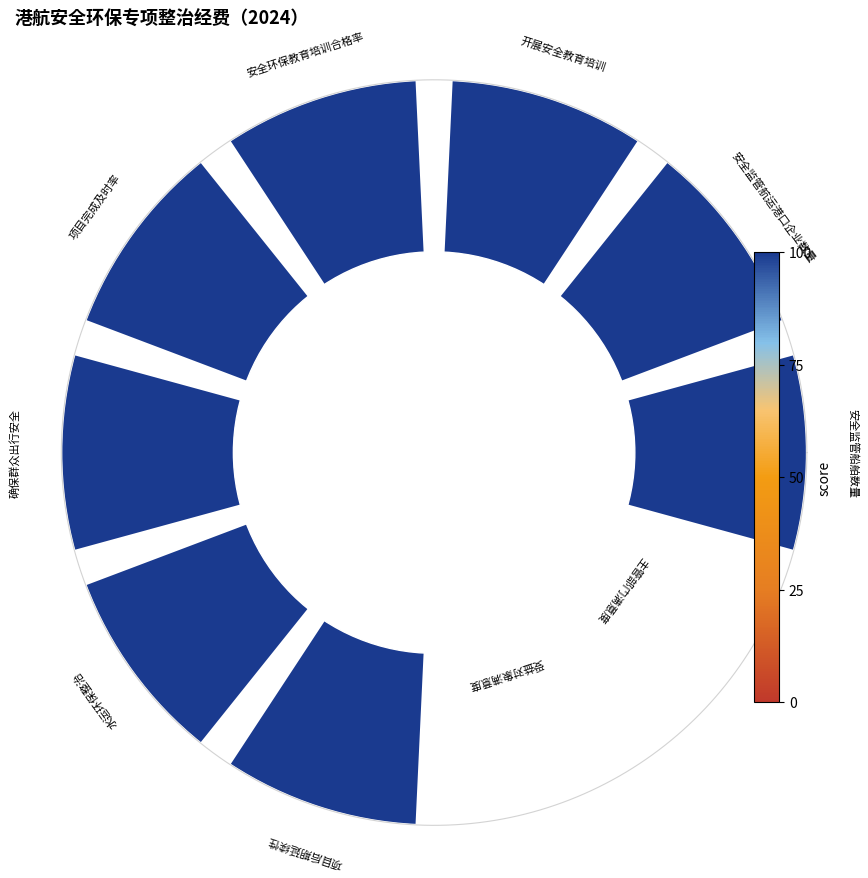

Count the number of slices in the pie.

10